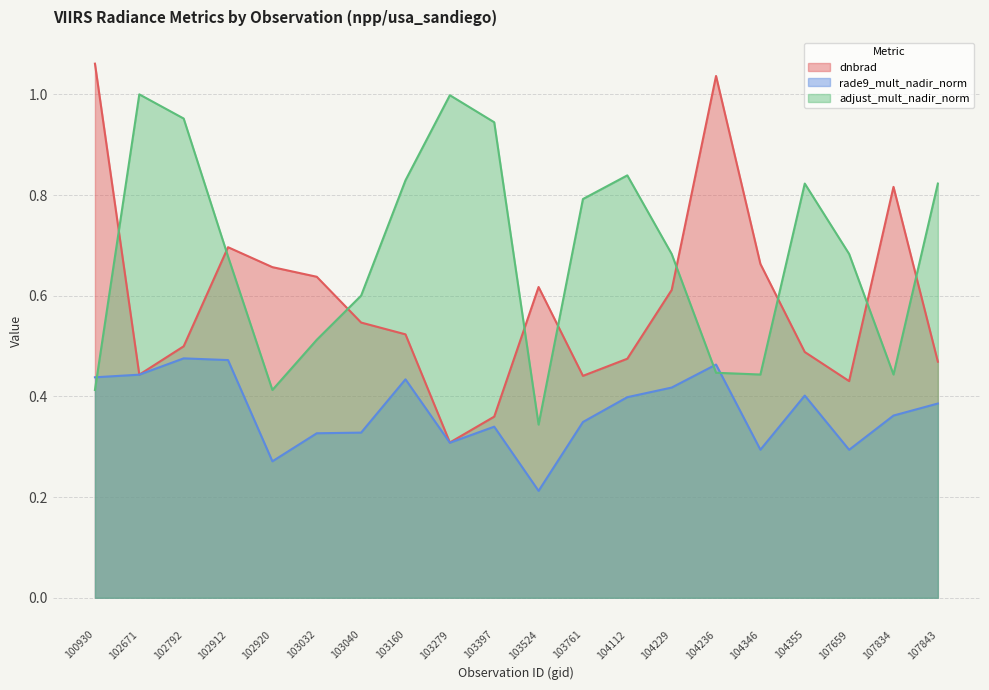

In rade9_mult_nadir_norm, how many points are lower than both neighbors (excluding endpoints)?

5